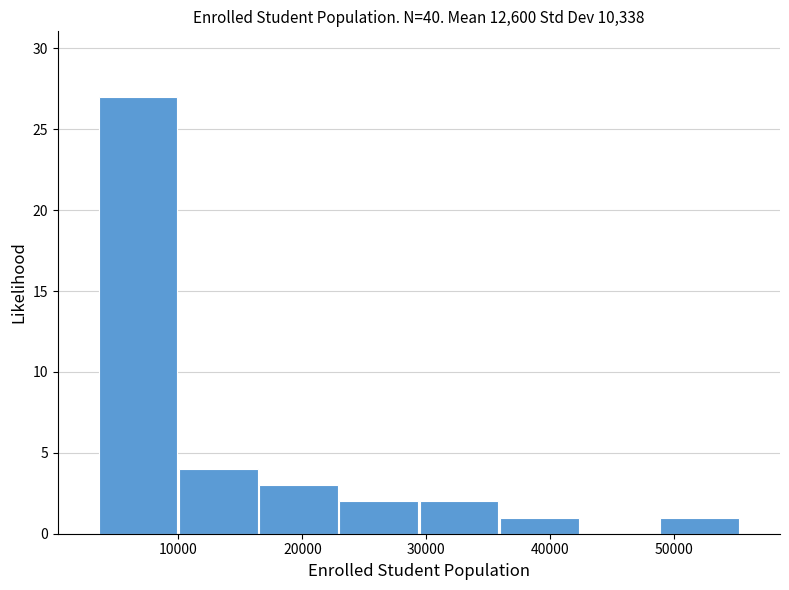

Reading left to right, transcribe this chart: for each bar, give the range it covers on the x-axis and its height. Neither the bar edges nor the heights are printed on the chart, so give them approximately, as read against the axes.

4000 to 10000: 27
10000 to 16000: 4
16000 to 23000: 3
23000 to 29000: 2
29000 to 36000: 2
36000 to 42000: 1
42000 to 49000: 0
49000 to 55000: 1